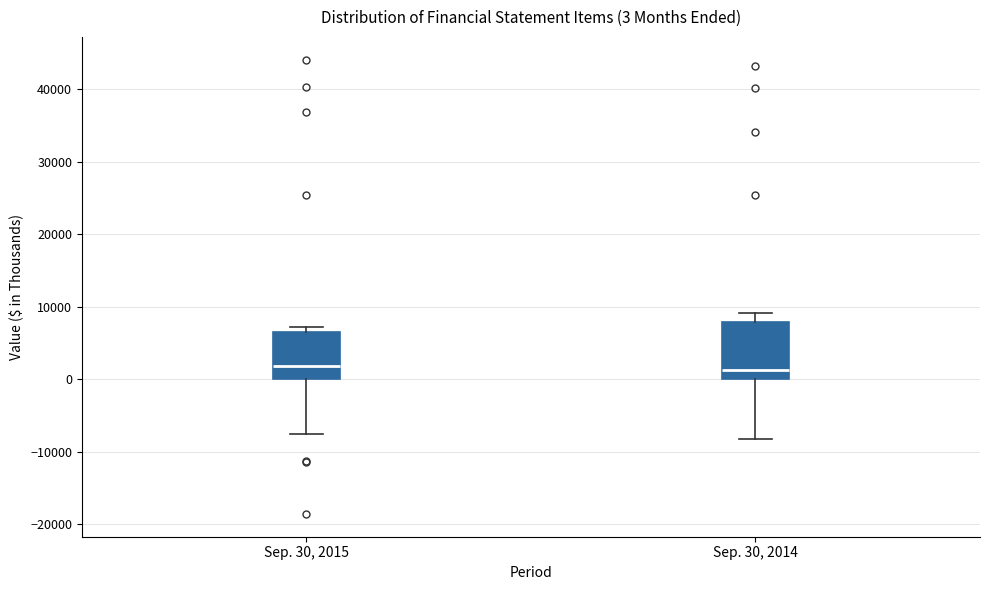

Which box is the tallest, from its lower edge to its upper edge?

Sep. 30, 2014